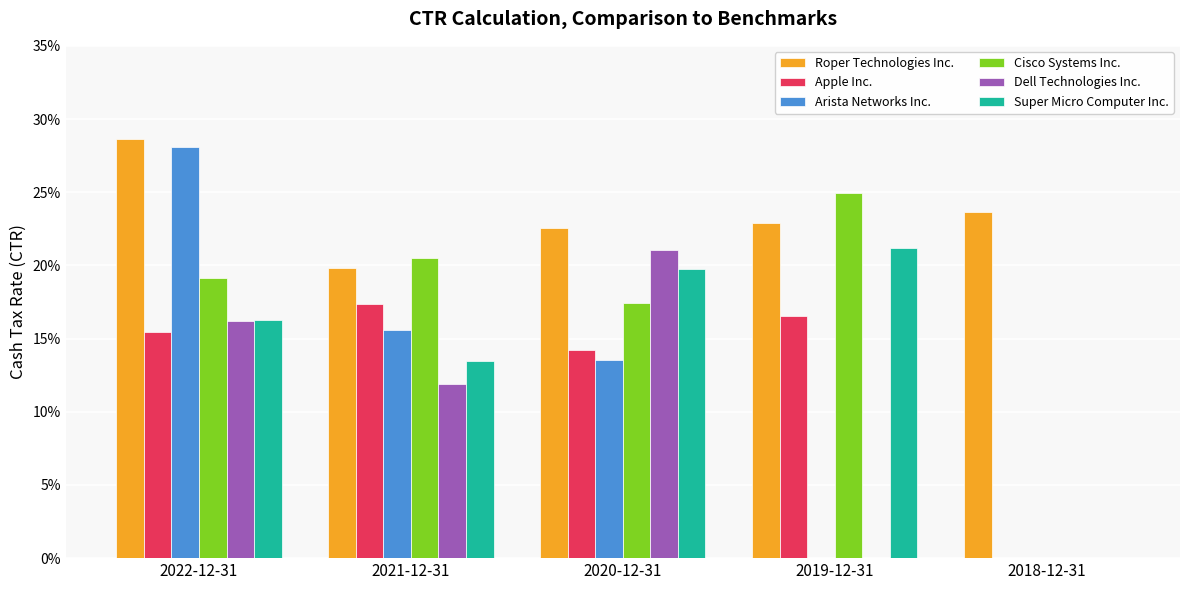

Rank the series at 2020-12-31 from lowest to highest value.

Arista Networks Inc., Apple Inc., Cisco Systems Inc., Super Micro Computer Inc., Dell Technologies Inc., Roper Technologies Inc.